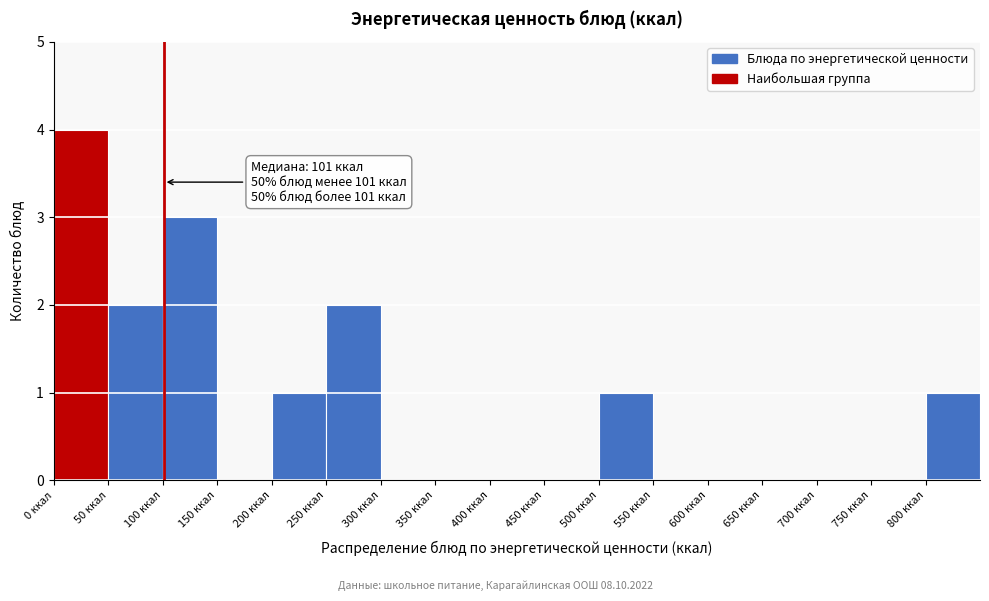

Which range on the x-axis has the tallest bar?

0 to 50